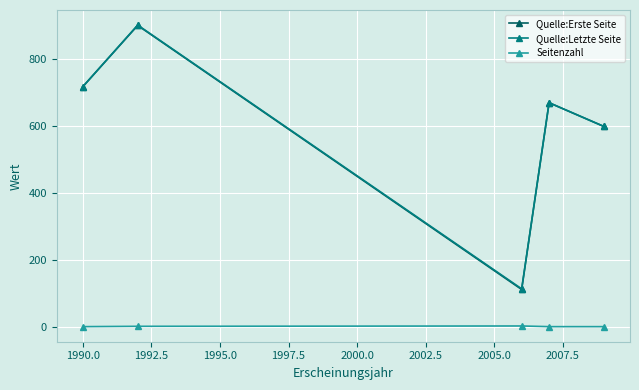

What is the average value of the Seitenzahl series?

1